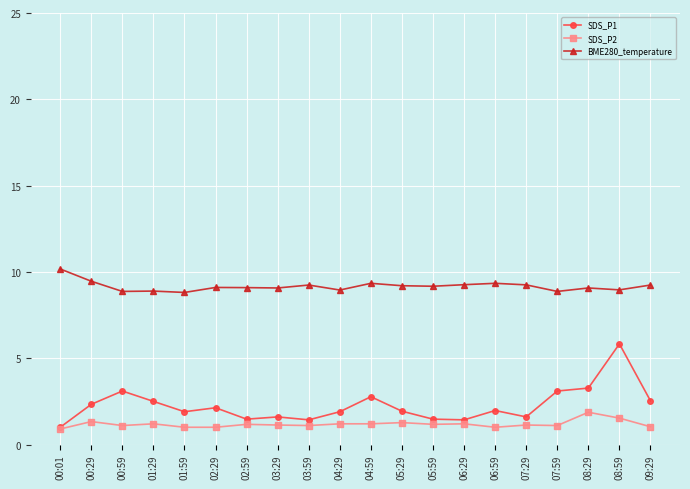

Which series has the largest total across all categories?

BME280_temperature